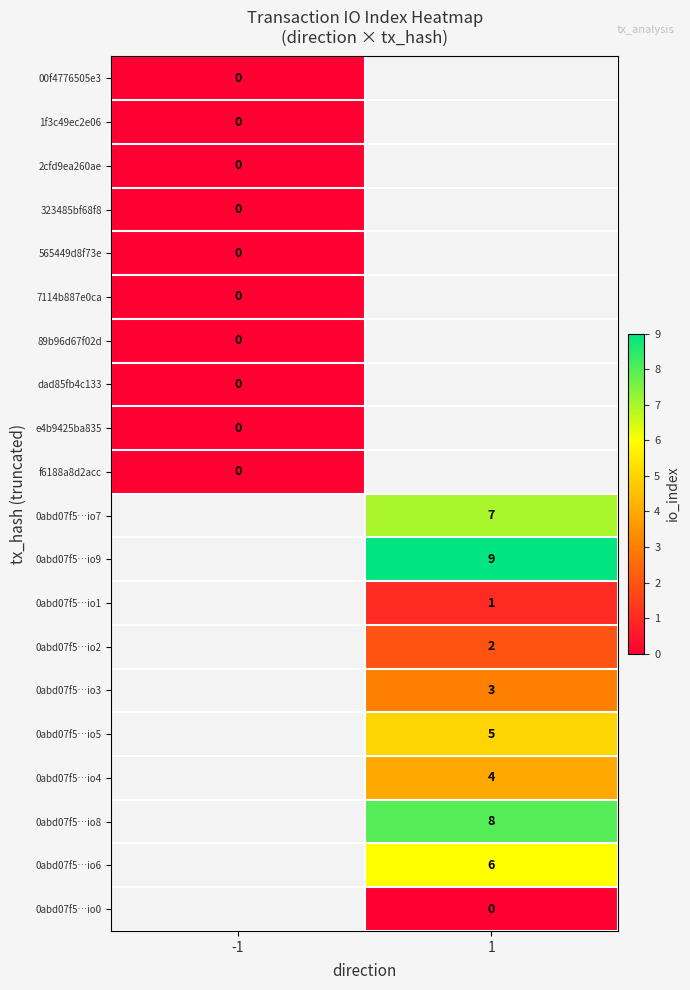

True or false: 0abd07f5…io5 has a value of 5 at 1.

True